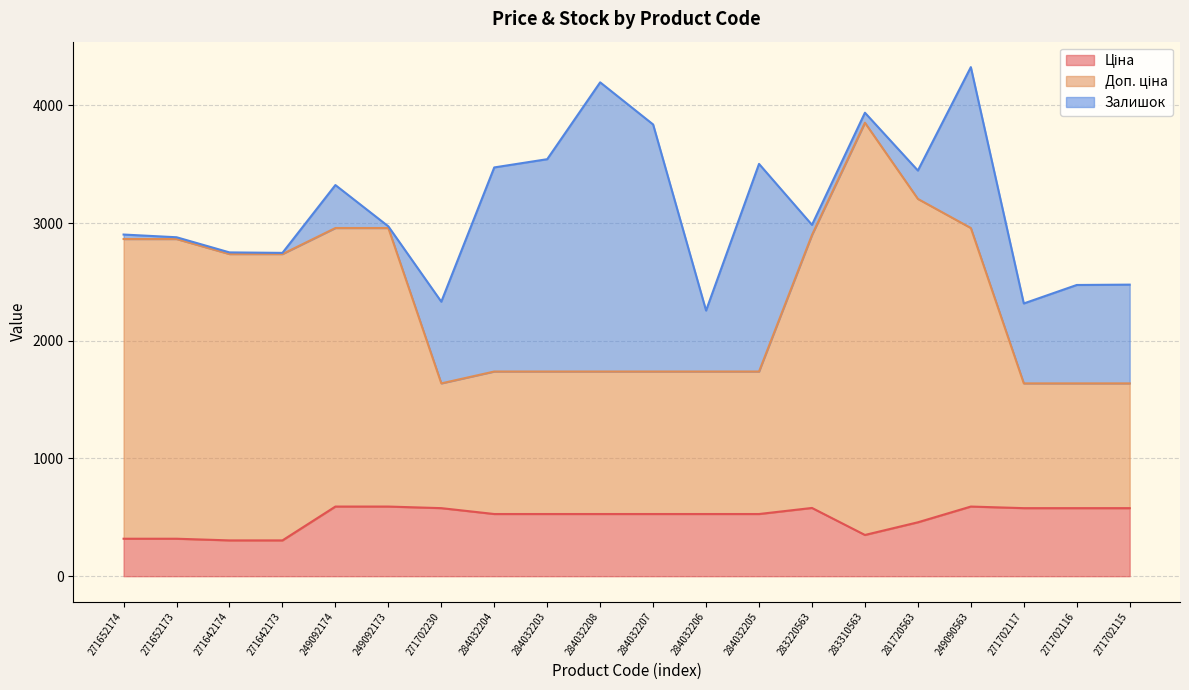

True or false: Ціна has a value of 500.2 at 283310563.

False